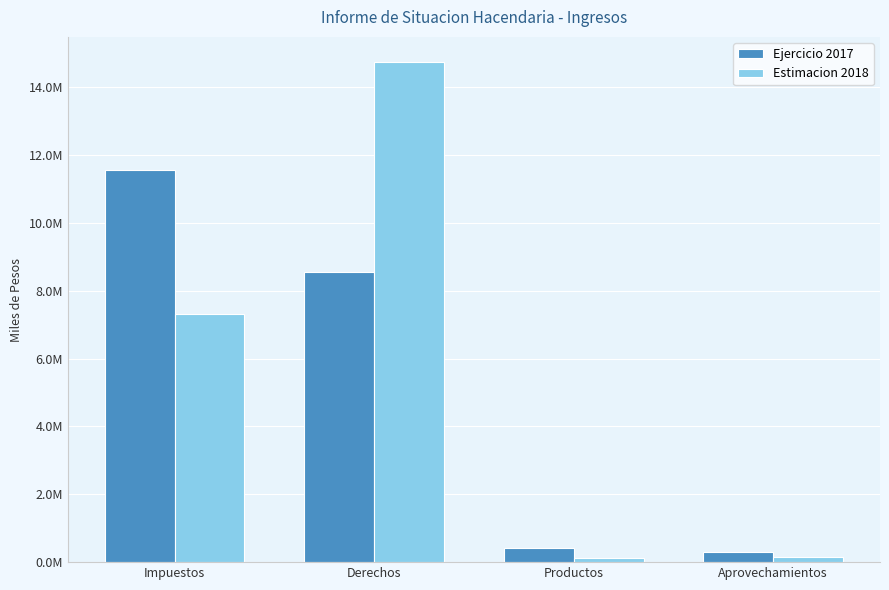

What position from the right is Impuestos?

4